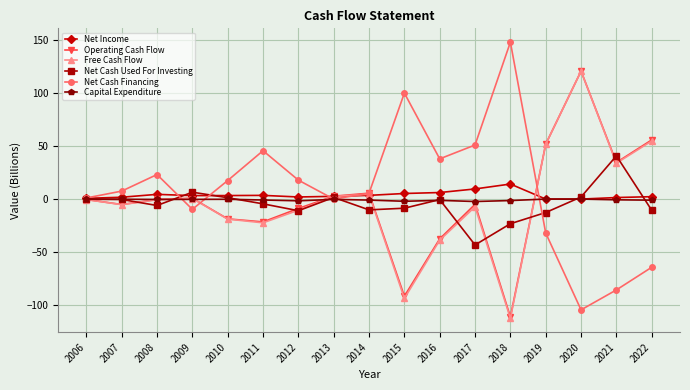

At which category does Net Cash Financing reach its first local peak?

2008